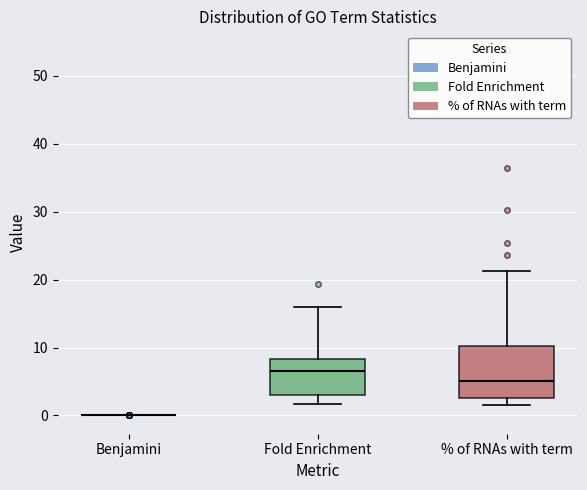

Comparing the boxes themselves (not the whiskers), which one is the tallest?

% of RNAs with term